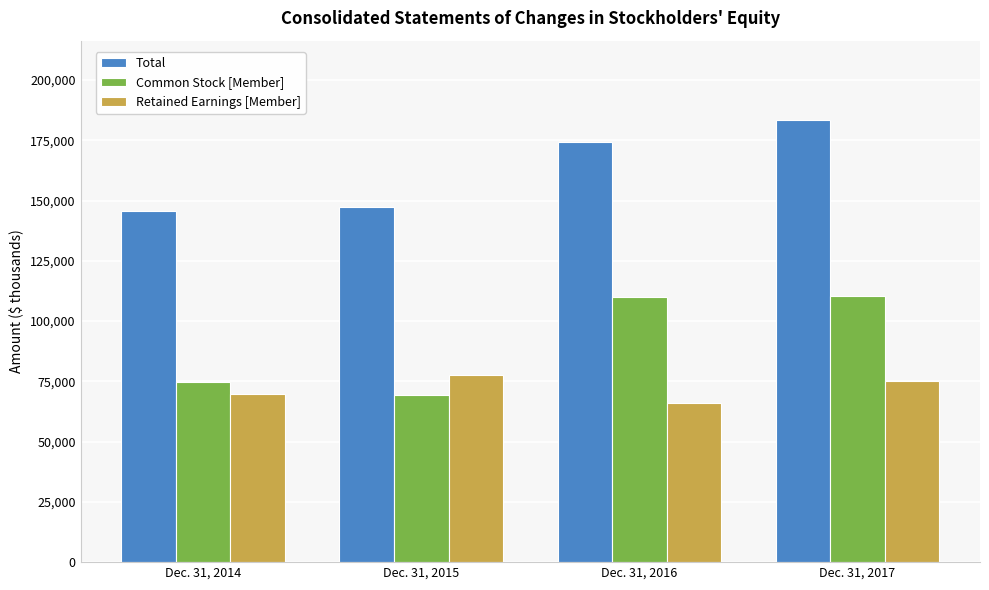

Rank the categories by Common Stock [Member] value from lowest to highest.

Dec. 31, 2015, Dec. 31, 2014, Dec. 31, 2016, Dec. 31, 2017